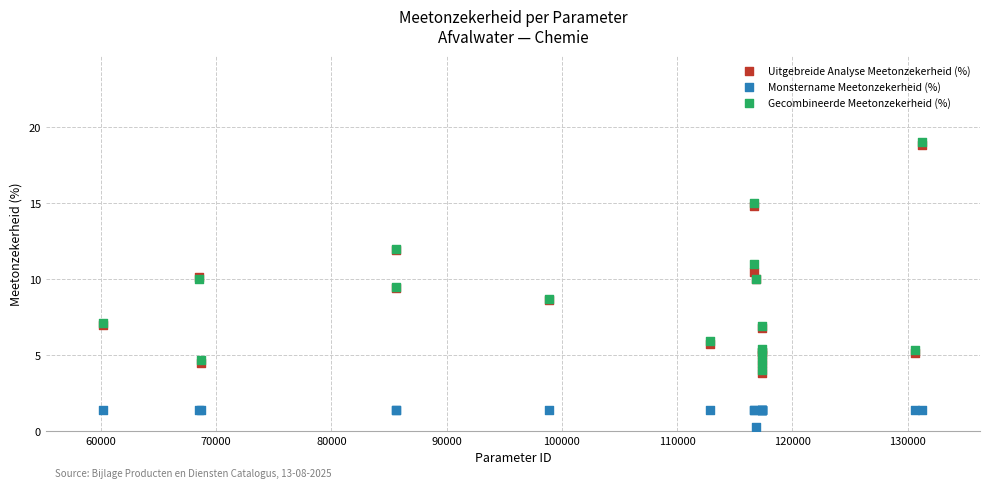

Which series contains the highest Y value?

Gecombineerde Meetonzekerheid (%)